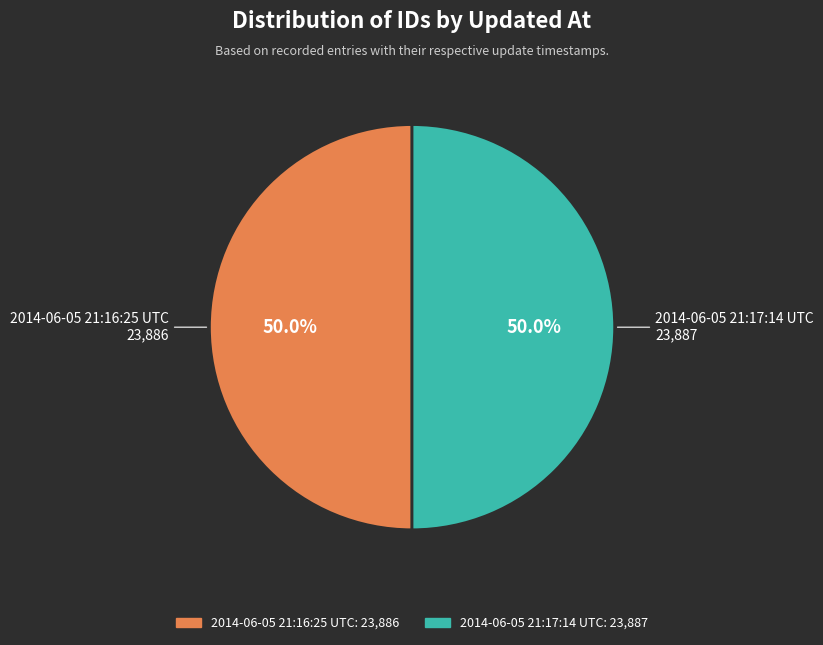

What is the total percentage of 2014-06-05 21:17:14 UTC and 2014-06-05 21:16:25 UTC?

100.0%